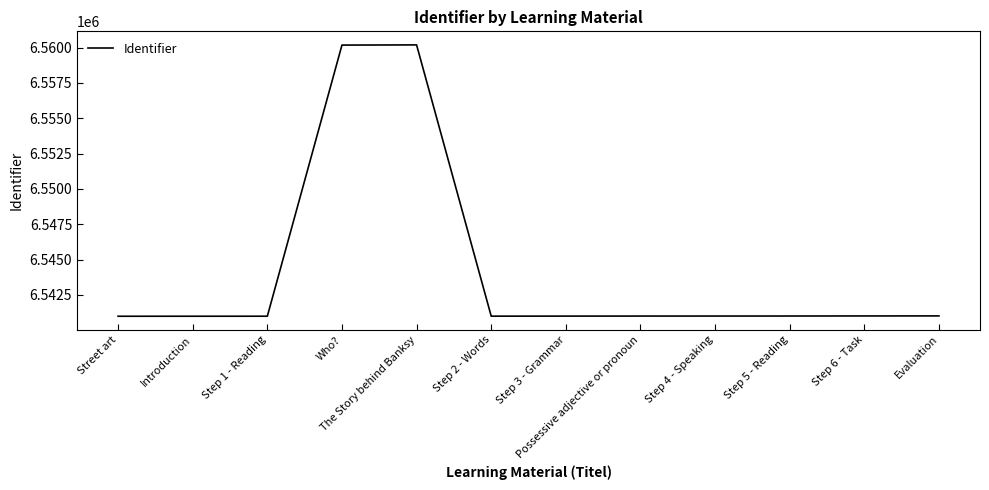

What is the minimum value shown in the chart?

6540986